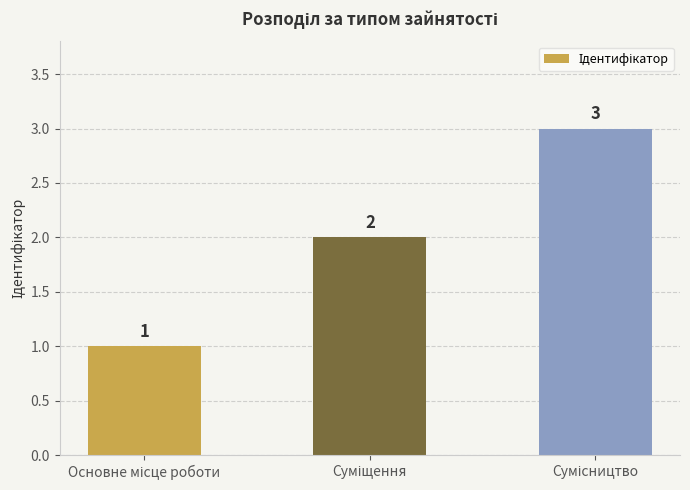

Are the bars grouped side by side (vs. stacked)?

No